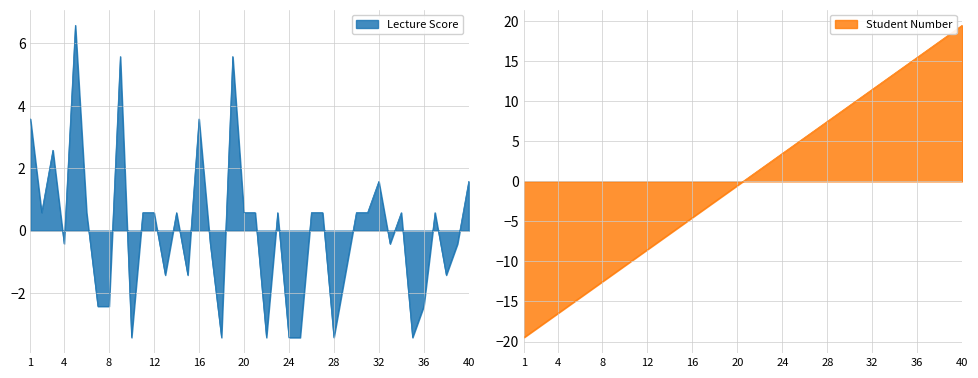

Which series has the widest spread of values?

Student Number